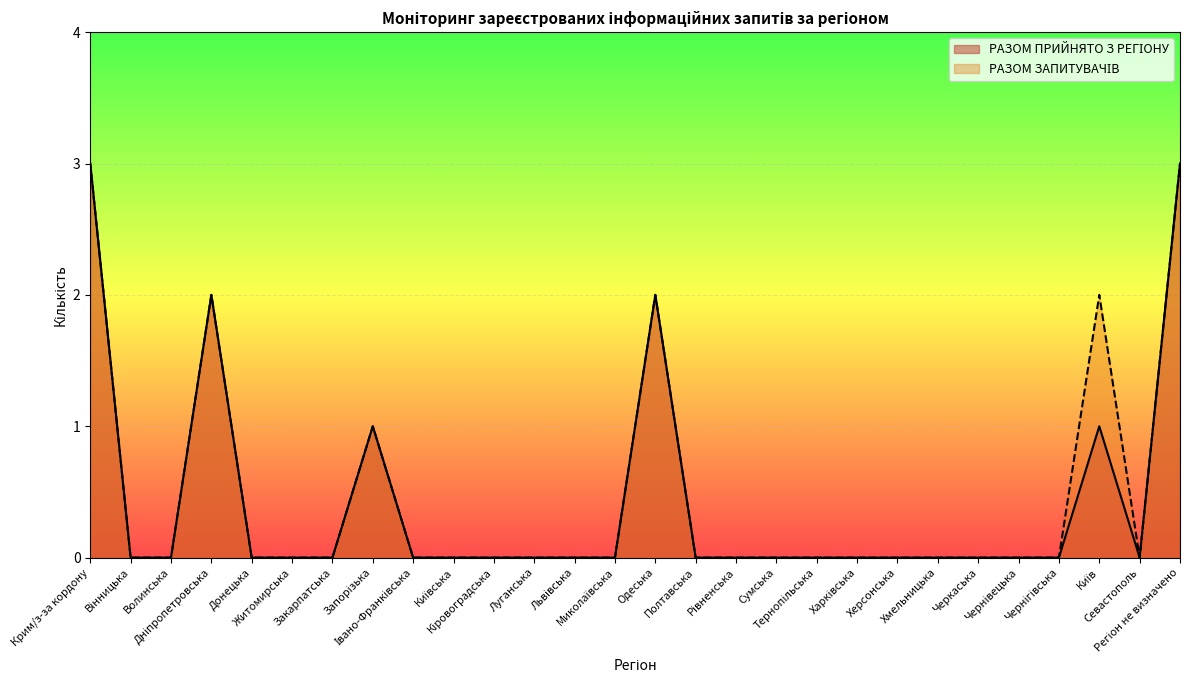

List the series in order of their peak value, lowest first.

РАЗОМ ПРИЙНЯТО З РЕГІОНУ, РАЗОМ ЗАПИТУВАЧІВ